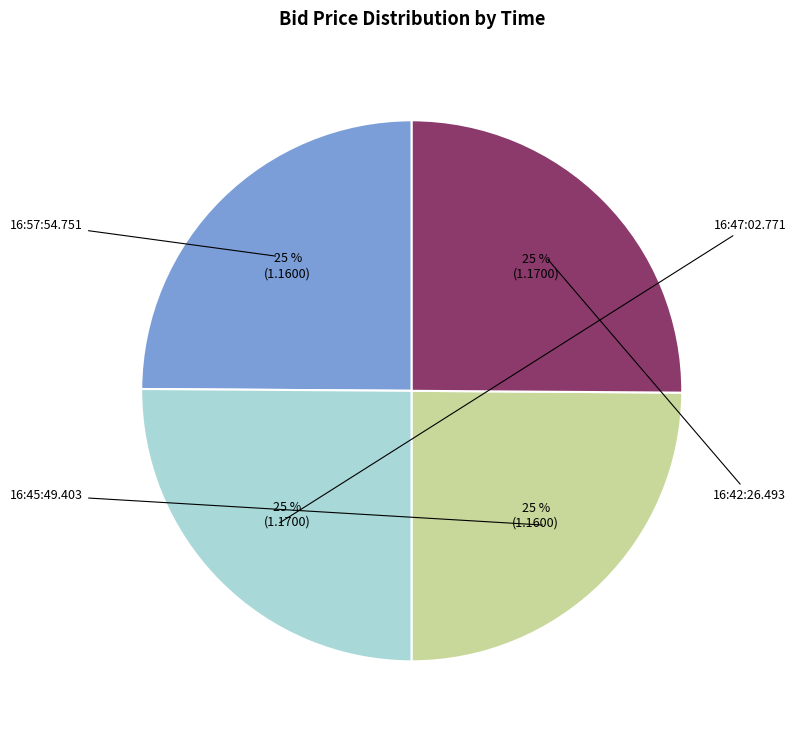

Is there any slice that represents more than half of the pie?

No